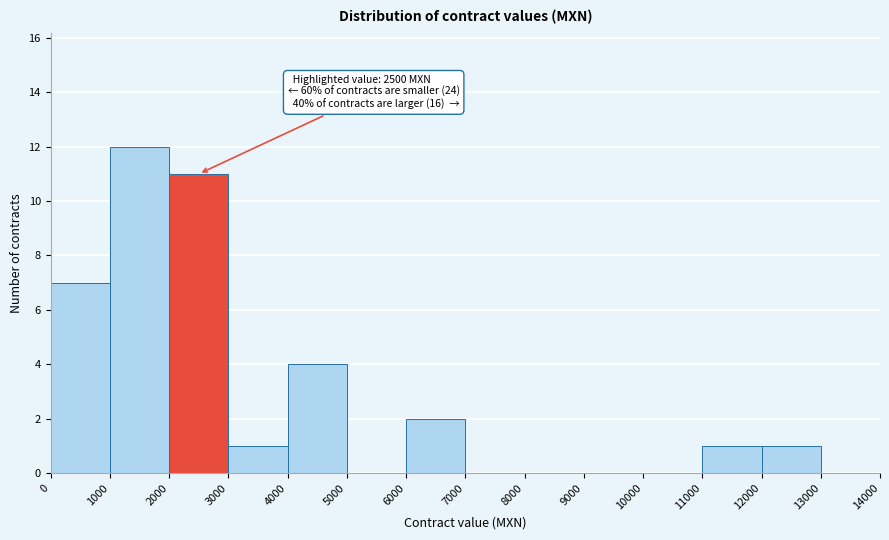

Which range on the x-axis has the tallest bar?

1000 to 2000